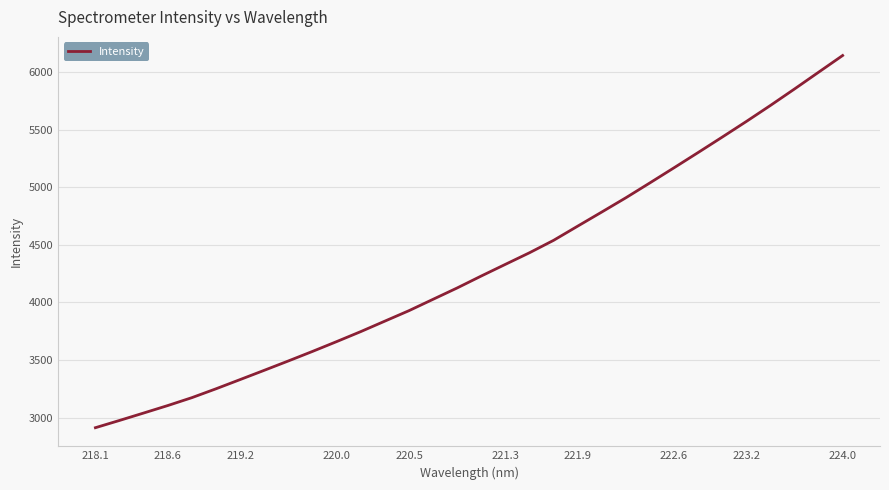

What is the minimum value shown in the chart?

2912.7